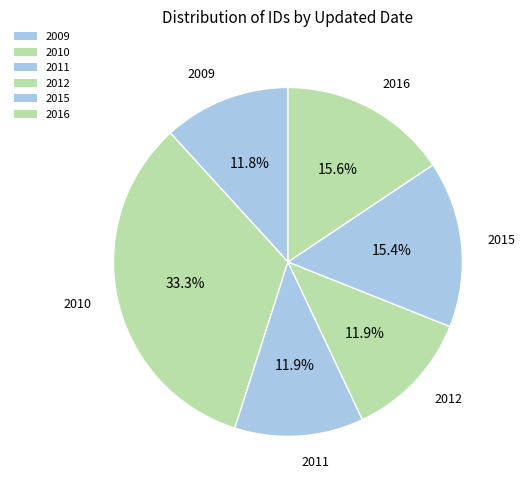

How many slices are in this pie chart?

6